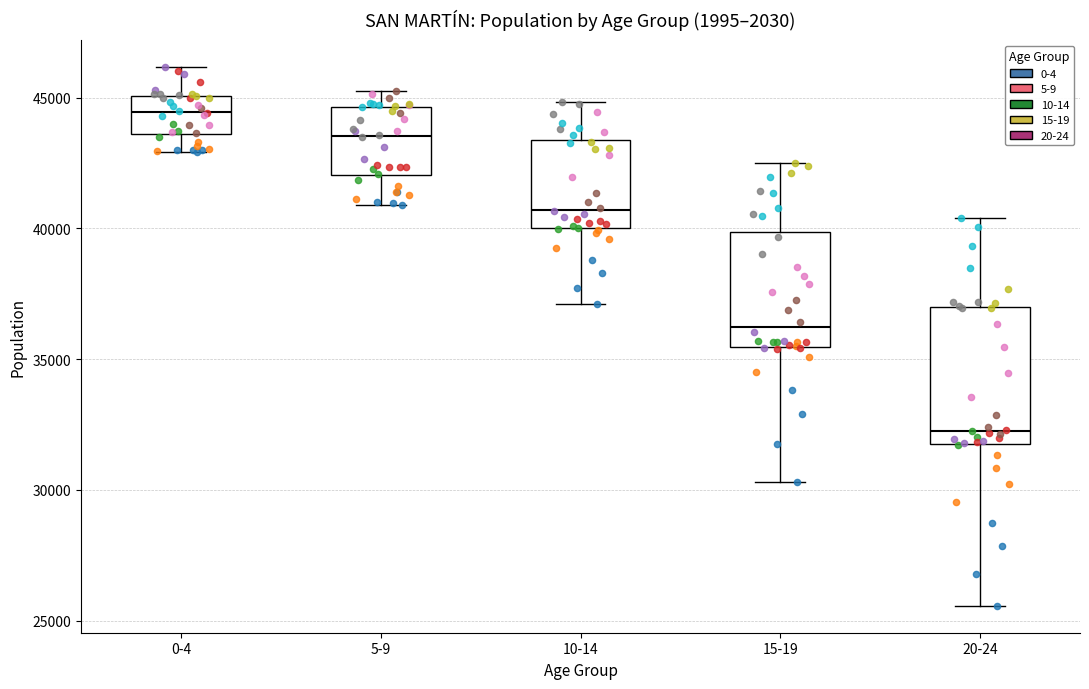

Where does the lower whisker of the box for 5-9 end on the y-axis? The values are not printed on the chart, so give them approximately, as read against the axis.

41000